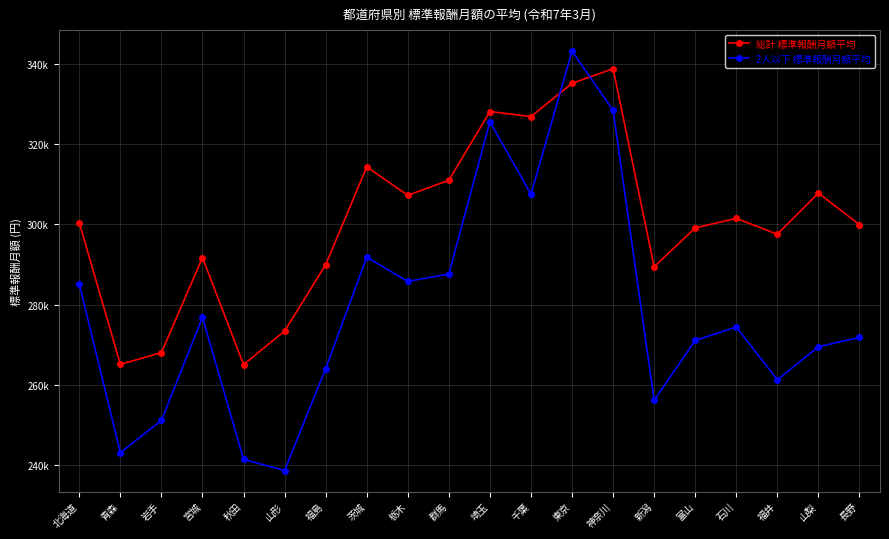

What is the label of the 14th point from the right?

福島